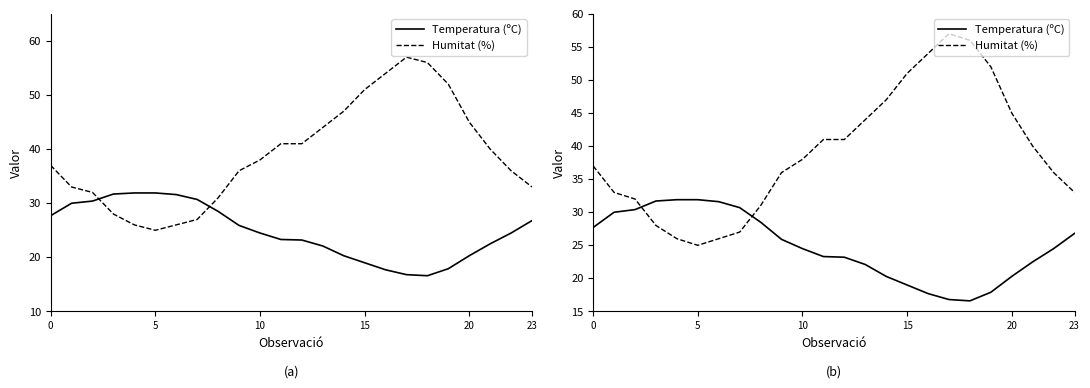

Where is the first local minimum for Temperatura (ºC)?

18